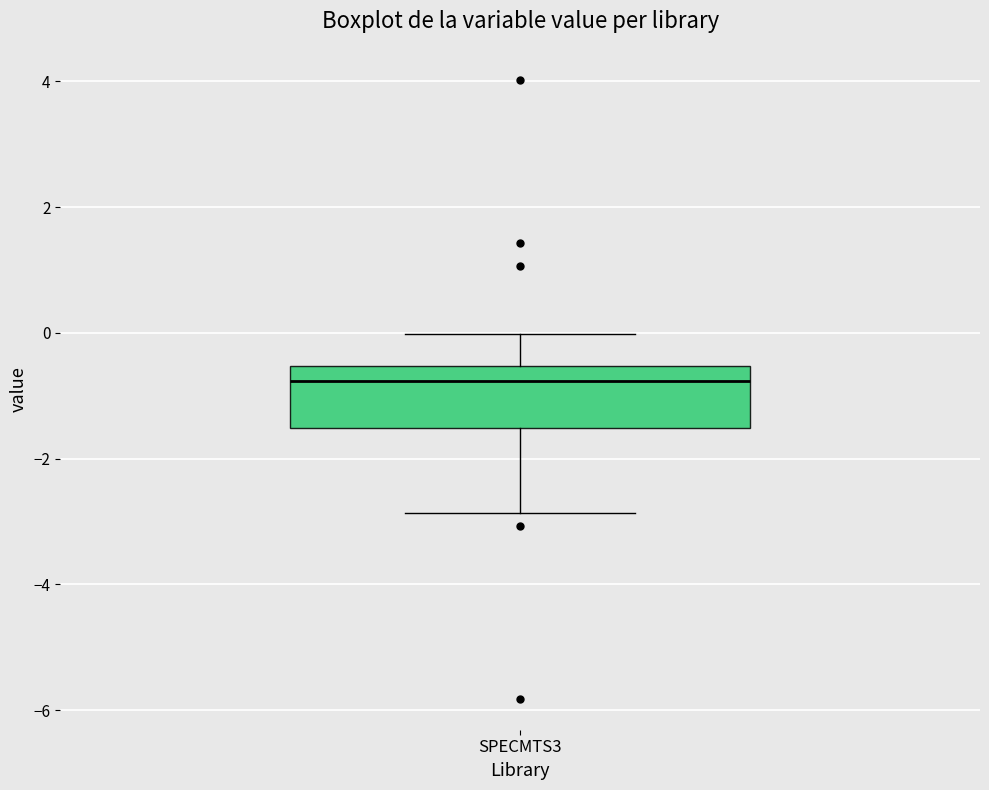

Where does the median line of the box for SPECMTS3 sit on the y-axis? The values are not printed on the chart, so give them approximately, as read against the axis.

-0.8